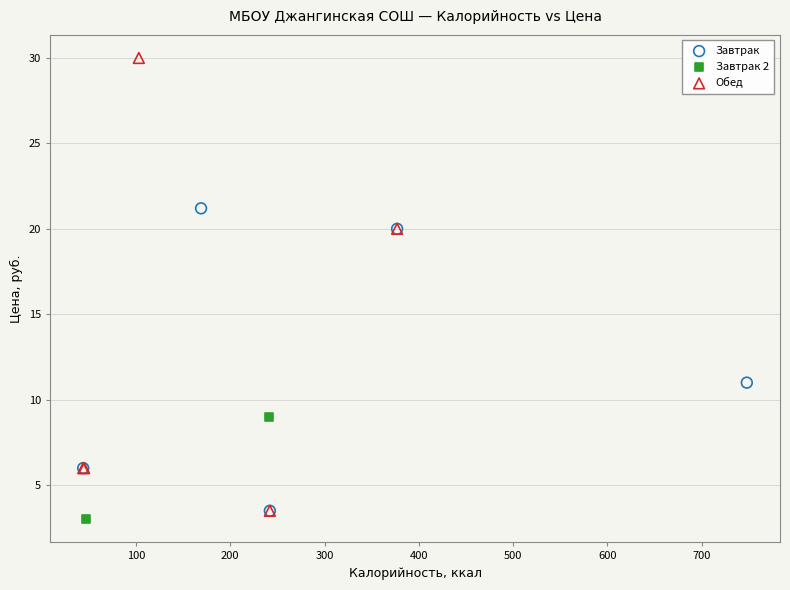

What are all the series names shown in the legend?

Завтрак, Завтрак 2, Обед